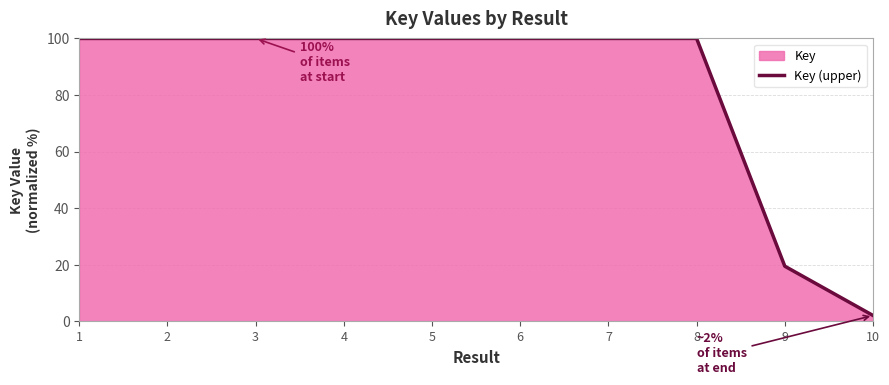

How many lines are shown in the chart?

1